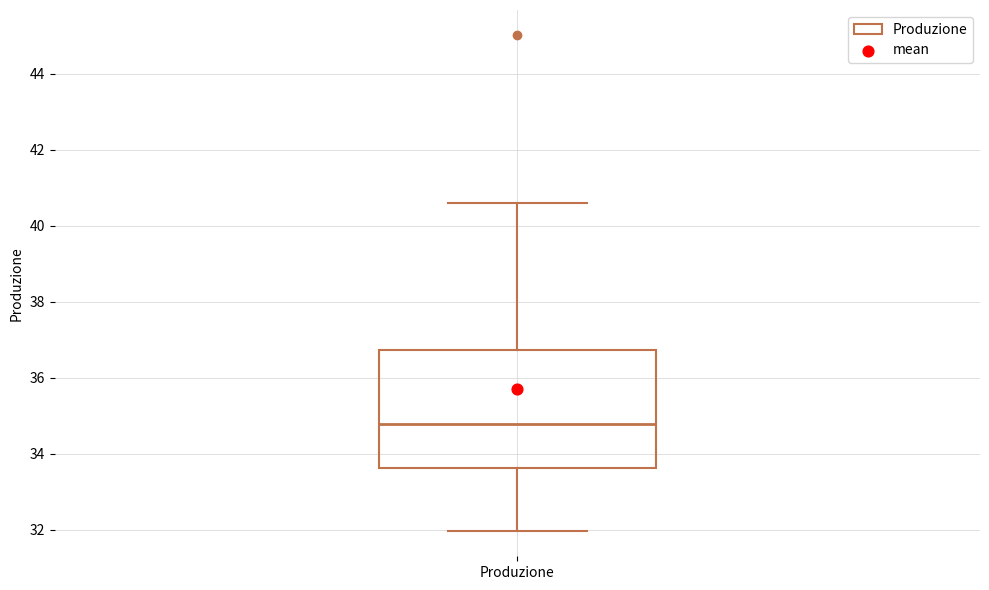

Where is the upper edge of the box for Produzione on the y-axis? The values are not printed on the chart, so give them approximately, as read against the axis.

36.8